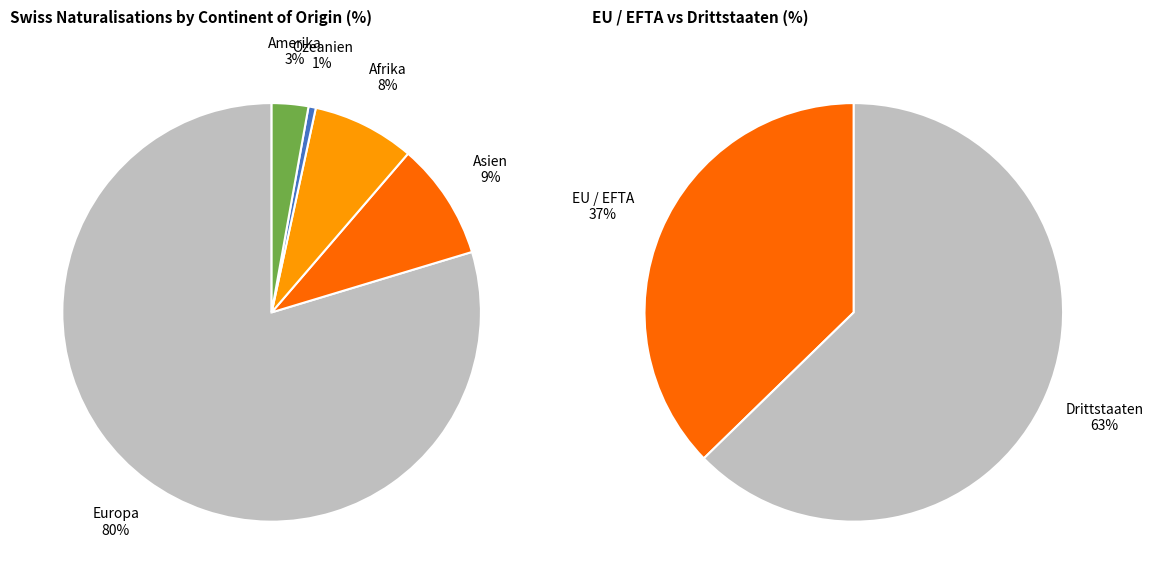

Is there any slice that represents more than half of the pie?

Yes